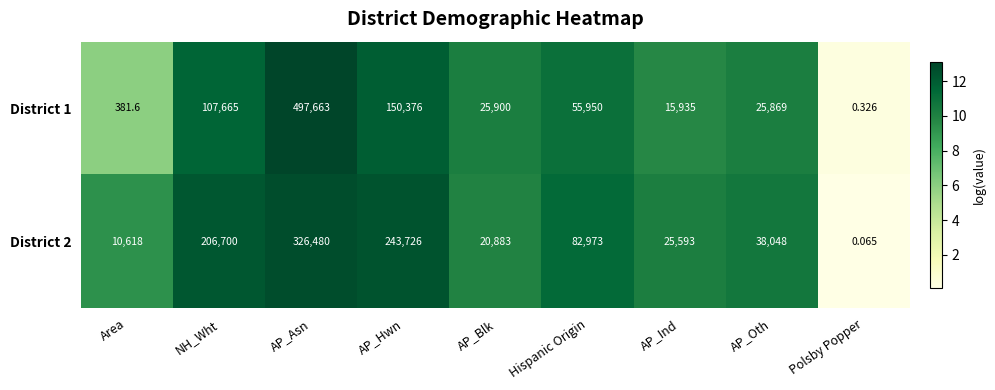

Is the value of District 2 at AP_Blk greater than the value of District 1 at AP_Ind?

Yes